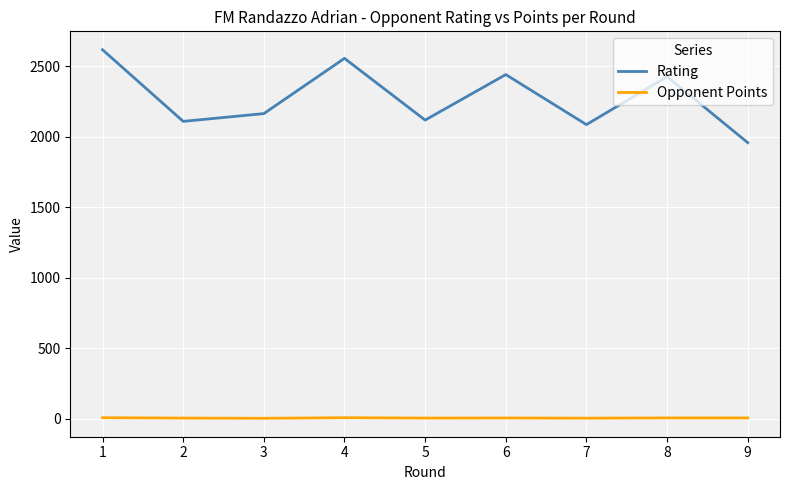

What is the difference between the second highest and second lowest values in the Rating series?

470.0